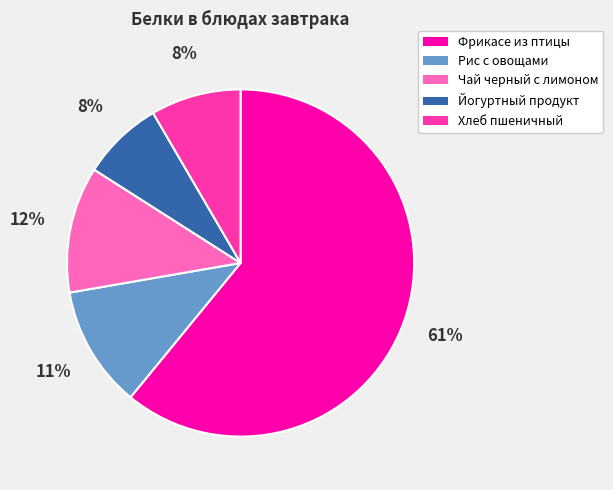

Which has a higher value, Чай черный с лимоном or Хлеб пшеничный?

Чай черный с лимоном